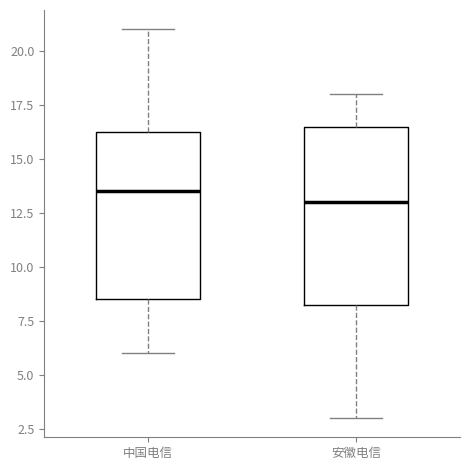

Reading left to right, read every box against the y-axis: the position of its median line, the range the box covers, and the ends of its whiskers. The values are not printed on the chart, so give them approximately, as read against the axis.

中国电信: median 13.5, box 8.5 to 16.5, whiskers 6.0 to 21.0
安徽电信: median 13.0, box 8.5 to 16.5, whiskers 3.0 to 18.0